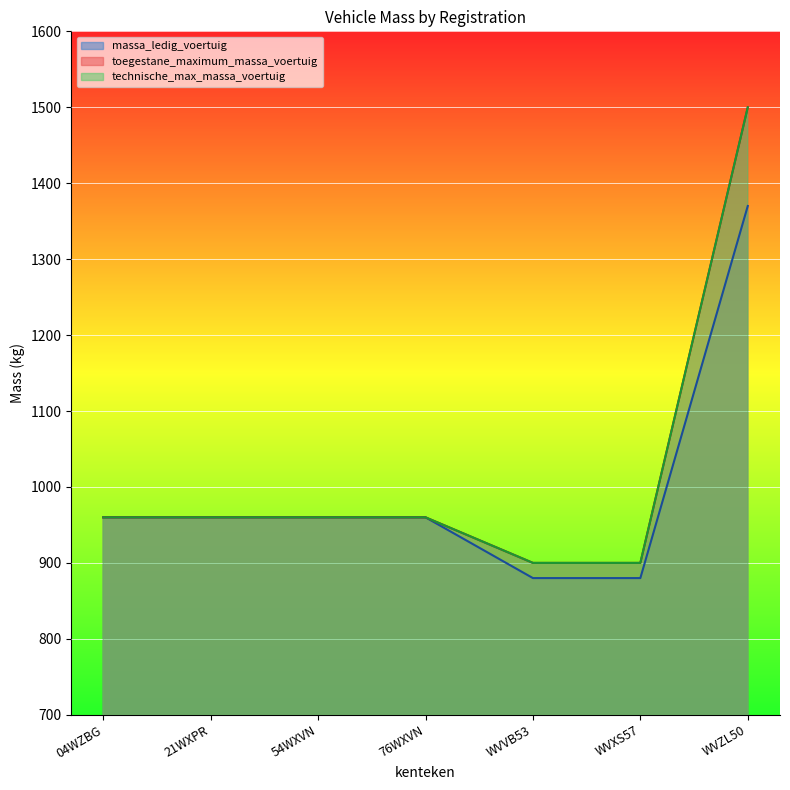

Count the toegestane_maximum_massa_voertuig values in the range 900 to 960.

6